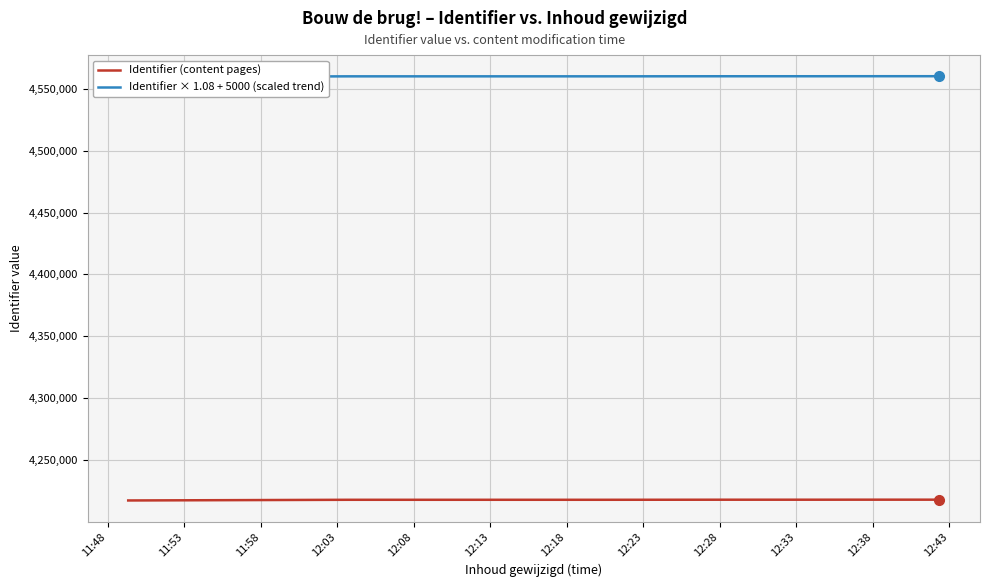

What are all the series names shown in the legend?

Identifier (content pages), Identifier × 1.08 + 5000 (scaled trend)